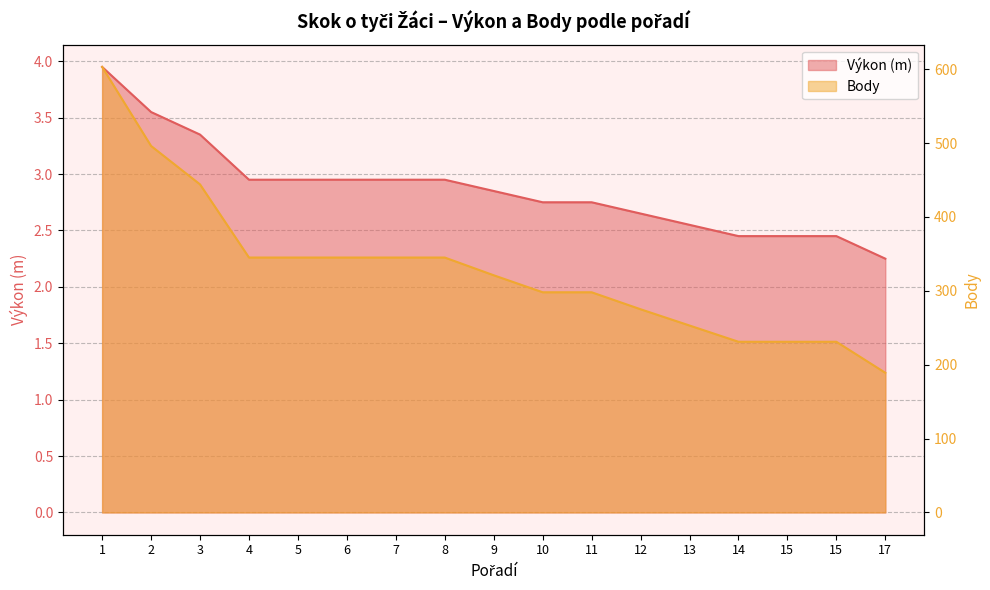

Reading left to right, extract all data points from this chart.

Výkon: 4.0	3.5	3.4	3.0	3.0	3.0	3.0	3.0	2.9	2.8	2.8	2.6	2.5	2.5	2.5	2.5	2.2
Body: 603.0	496.0	444.0	345.0	345.0	345.0	345.0	345.0	321.0	298.0	298.0	275.0	253.0	231.0	231.0	231.0	189.0